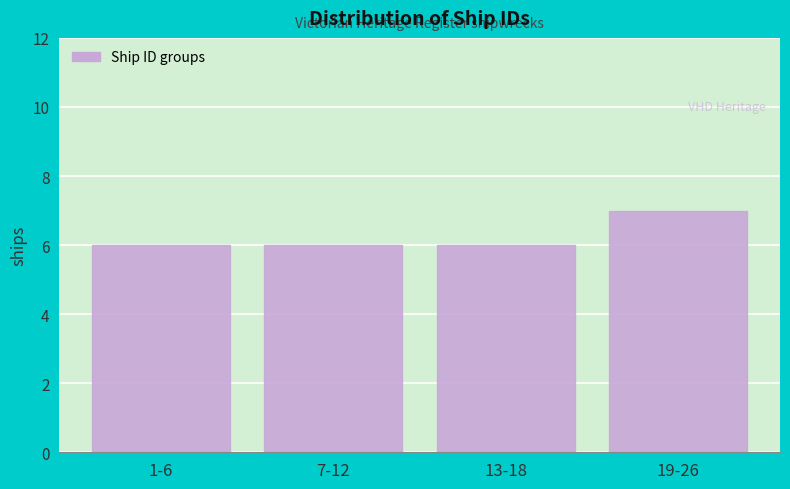

Reading left to right, transcribe all the data shown in this chart.

1-6=6	7-12=6	13-18=6	19-26=7